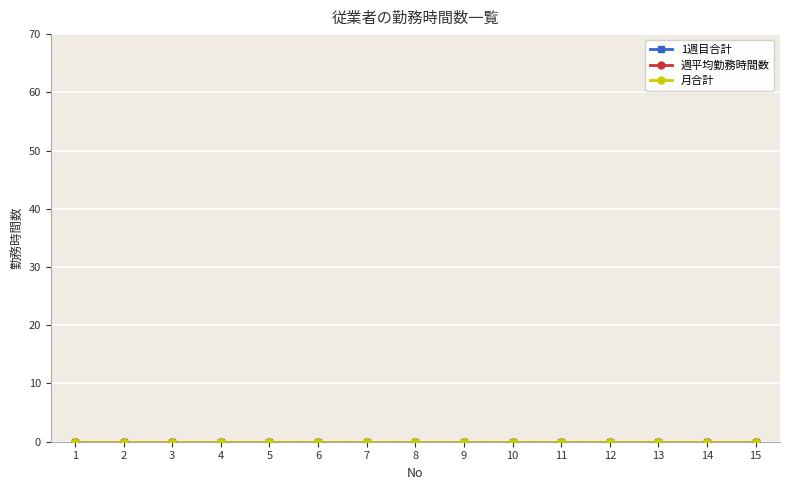

What is the average value of the No series?

8